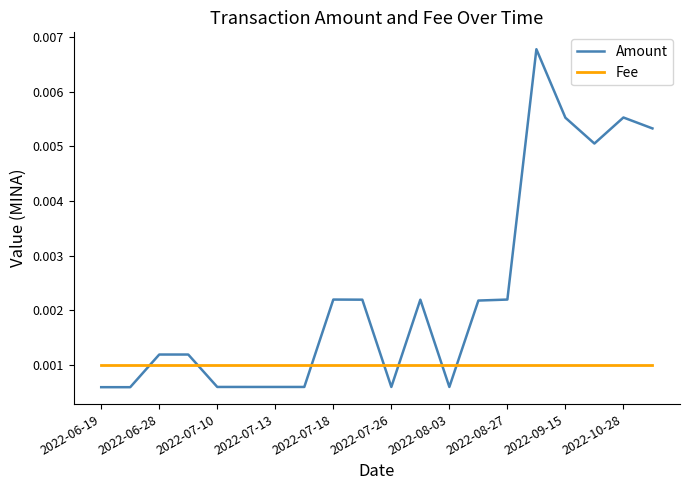

True or false: Amount has more than 2 points higher than both neighbors.

True